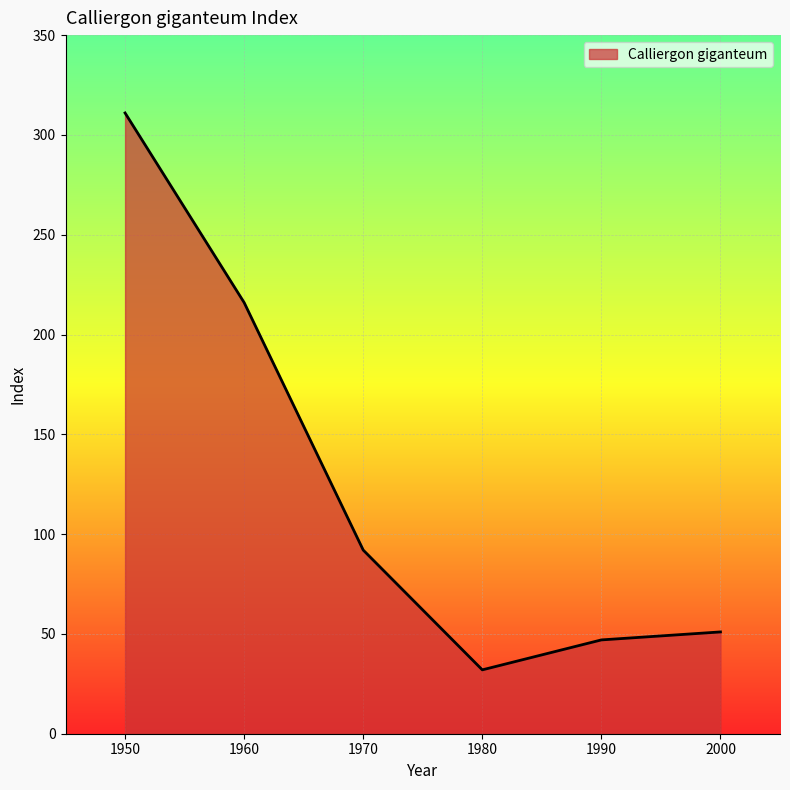

Where is the data nearest to the value 171?

1960